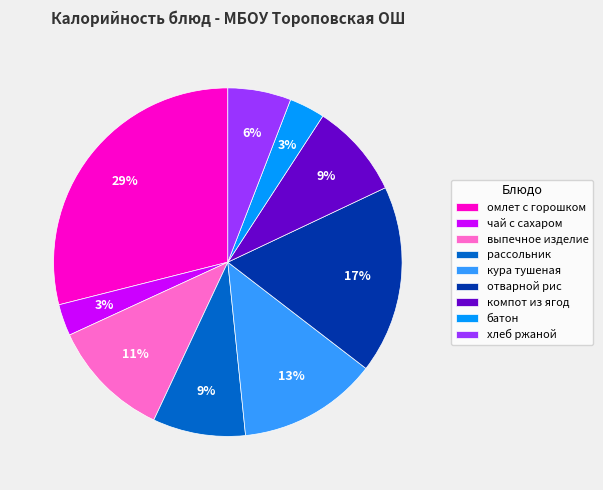

What is the ratio of the value at чай с сахаром to the value at компот из ягод?

0.3